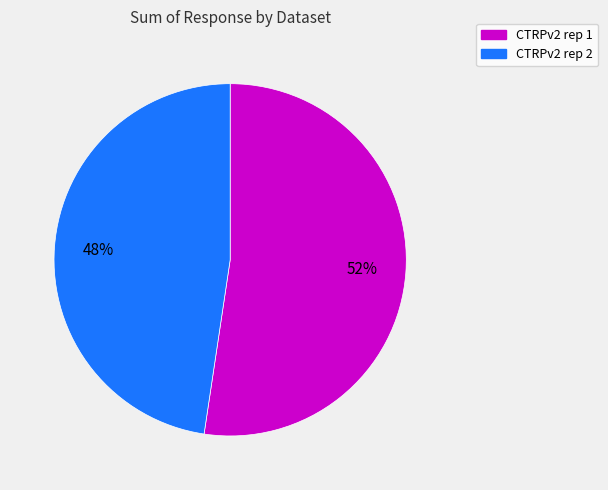

What is the majority slice?

CTRPv2 rep 1